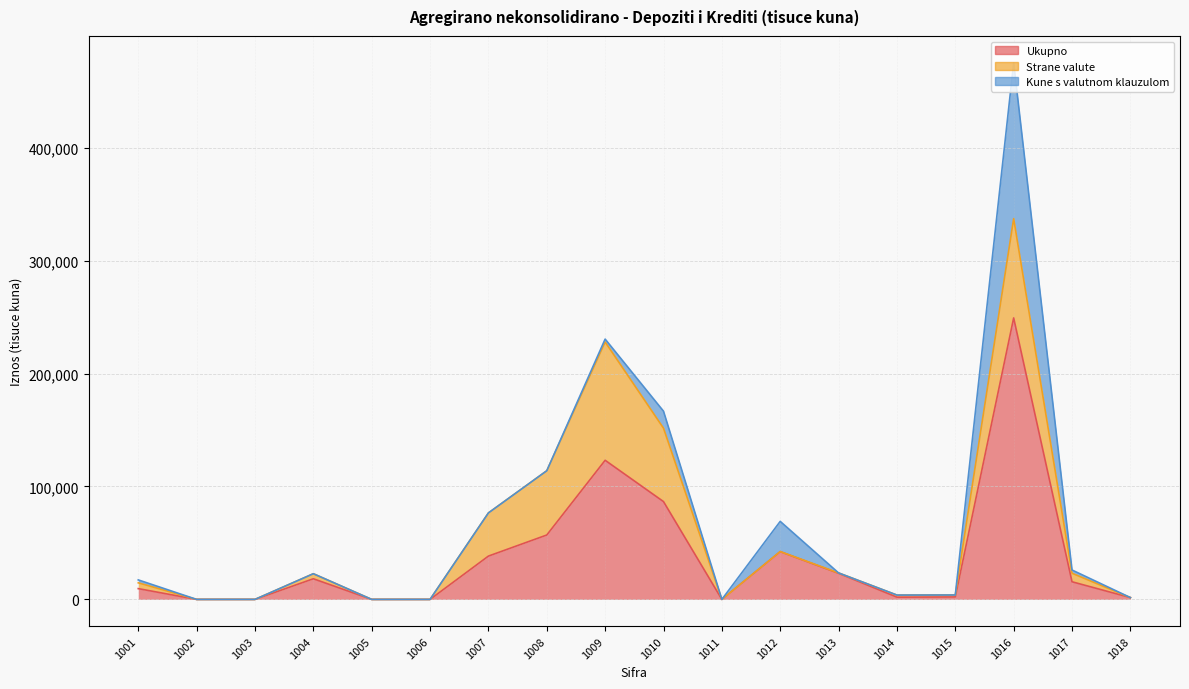

At which category does the chart reach its peak across all series?

1016